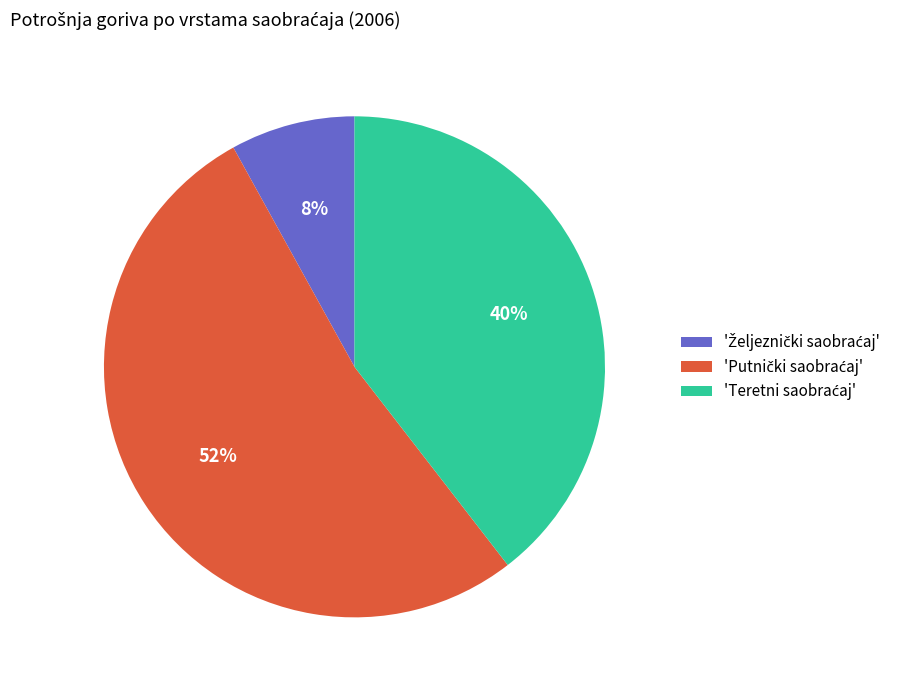

Is there any slice that represents more than half of the pie?

Yes